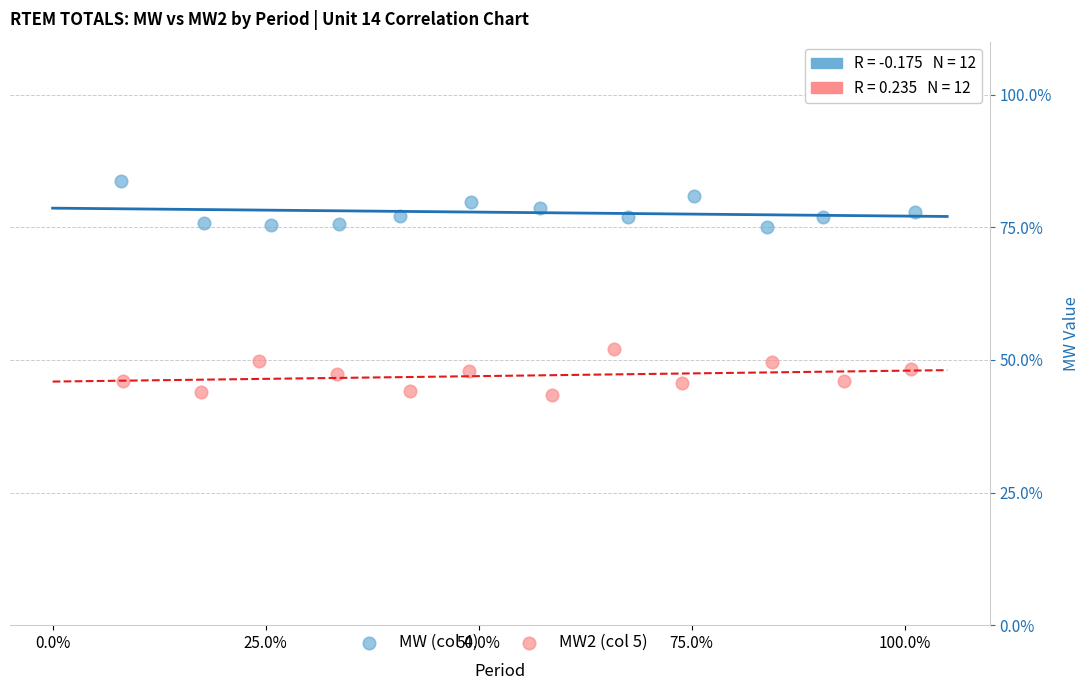

Which series reaches the minimum Y coordinate?

MW2 (col 5)